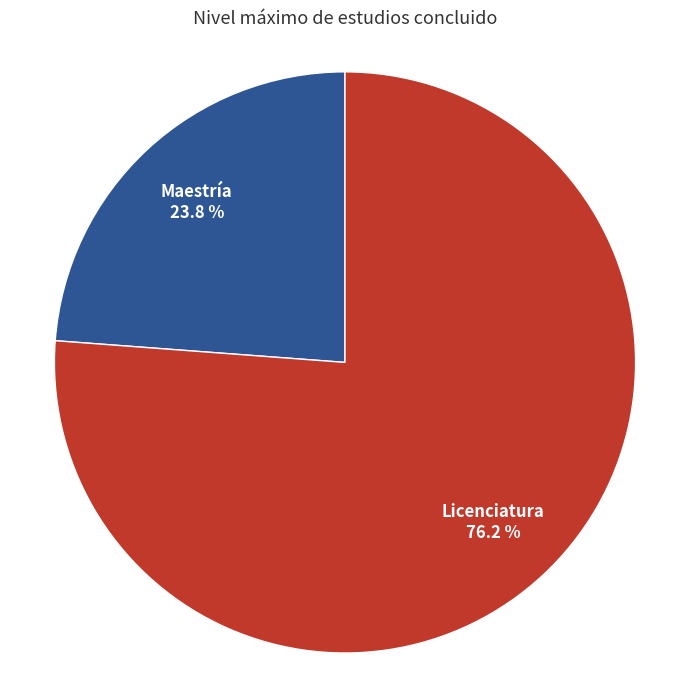

Which slice is the largest?

Licenciatura